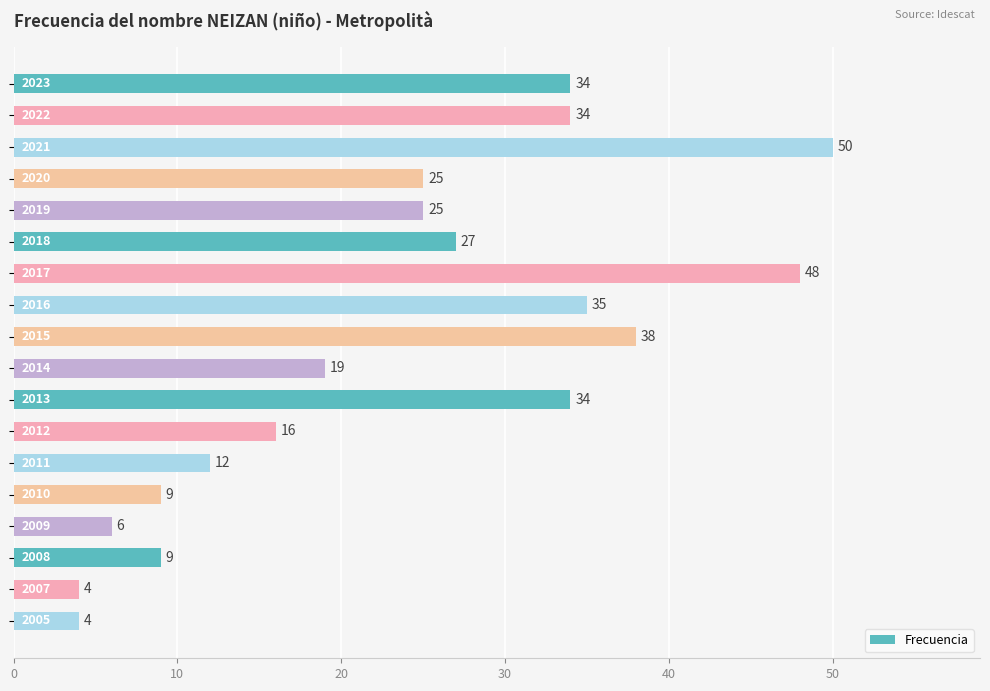

What is the difference between the maximum and second lowest values?

46